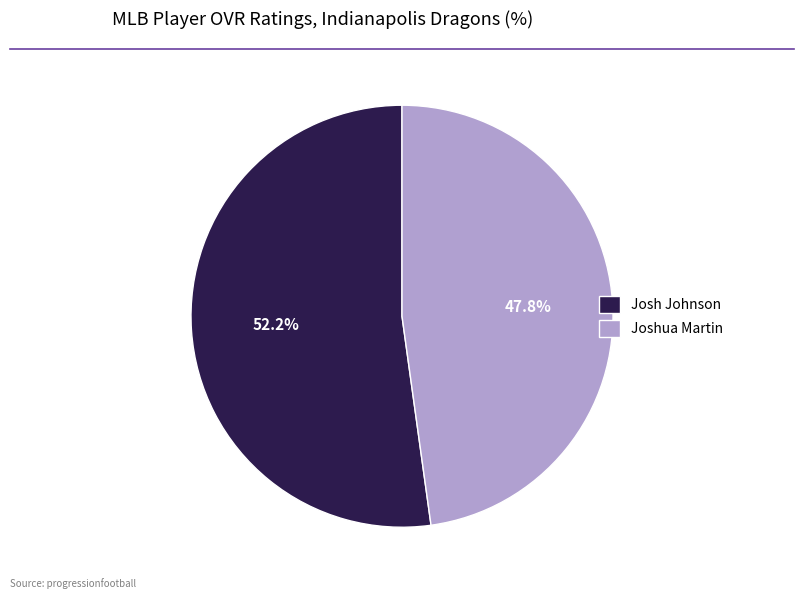

Count the number of slices in the pie.

2